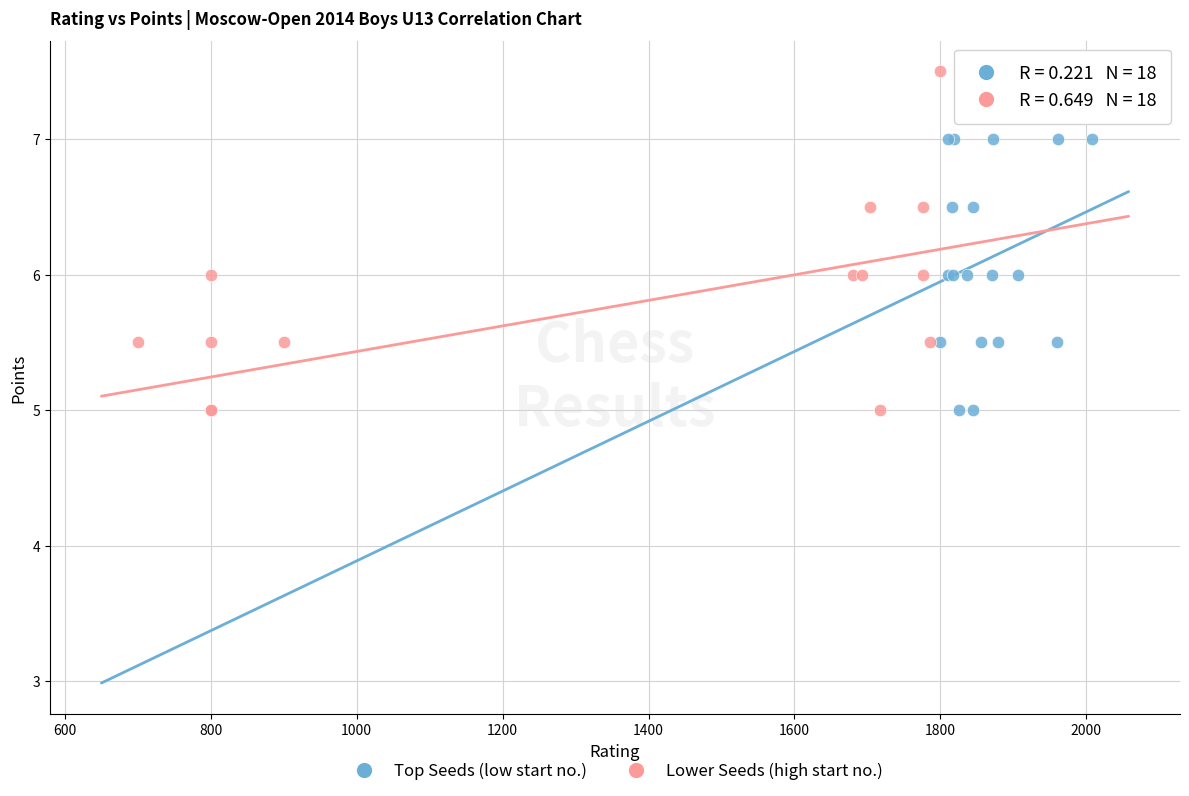

Which series reaches the maximum Y coordinate?

Lower Seeds (high start no.)